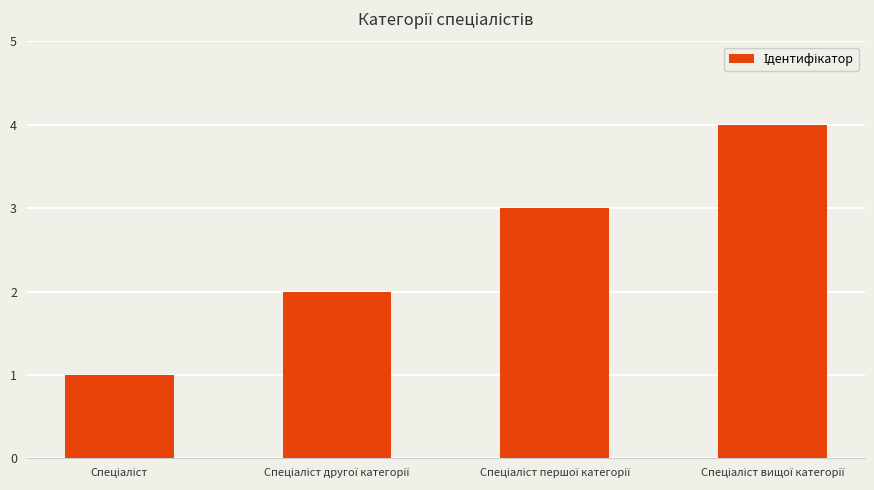

What is the maximum value shown in the chart?

4